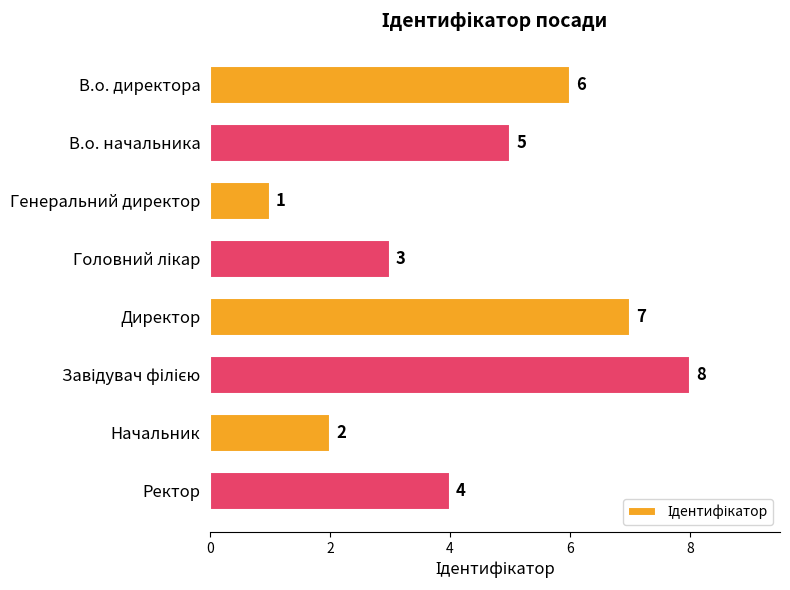

What is the sum of all values?

36